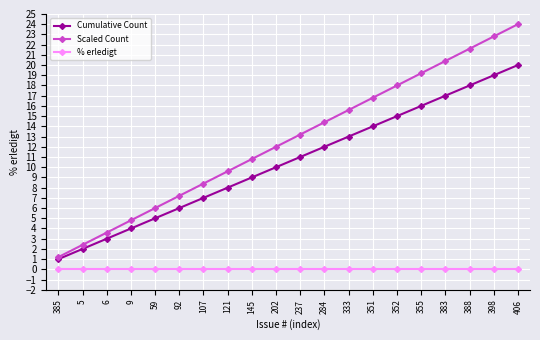

List the series in order of their peak value, highest first.

Scaled Count, Cumulative Count, % erledigt